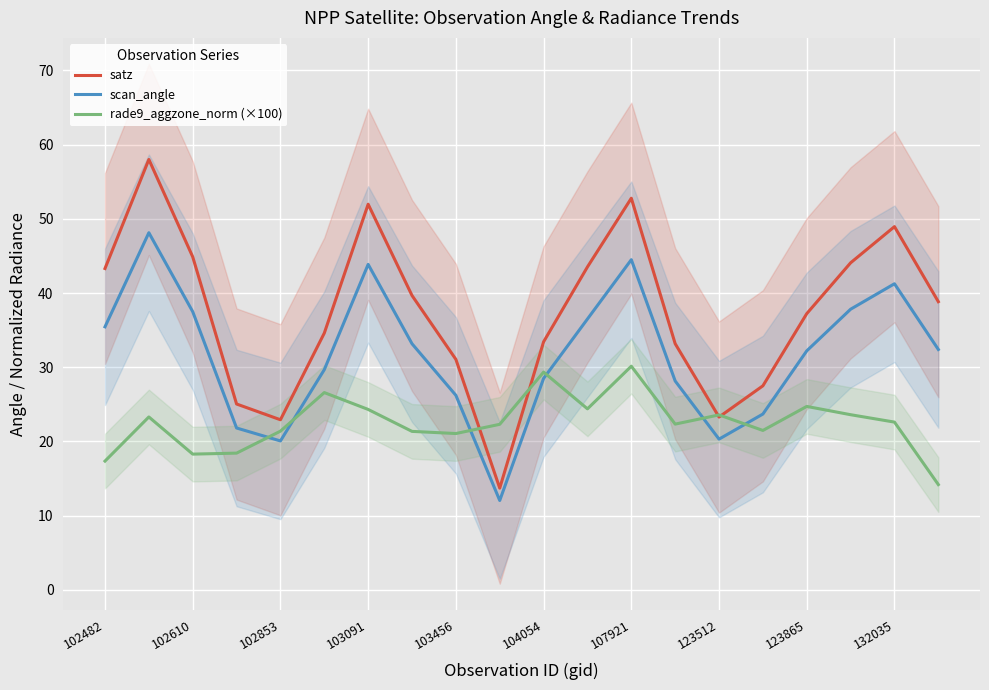

The rade9_aggzone_norm (×100) series shows 24.8 at 102610. True or false?

False